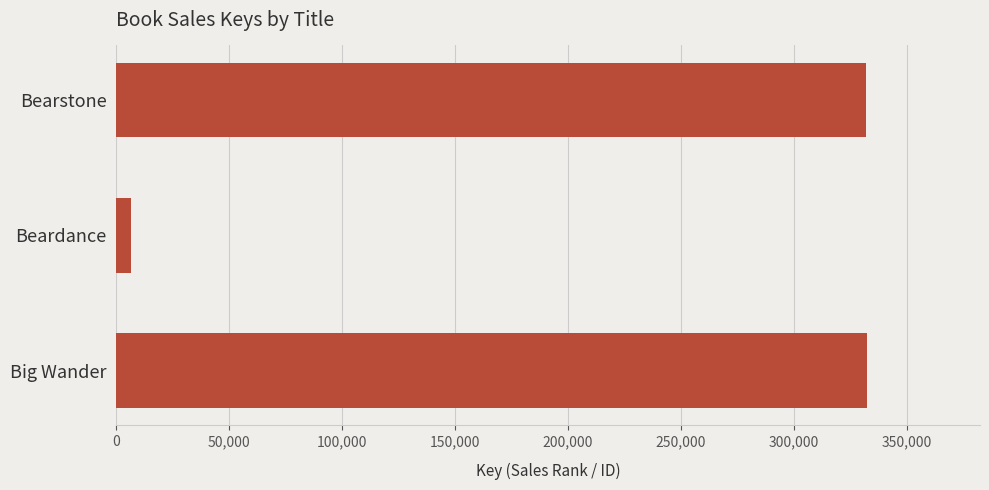

How many bars are there in total?

3